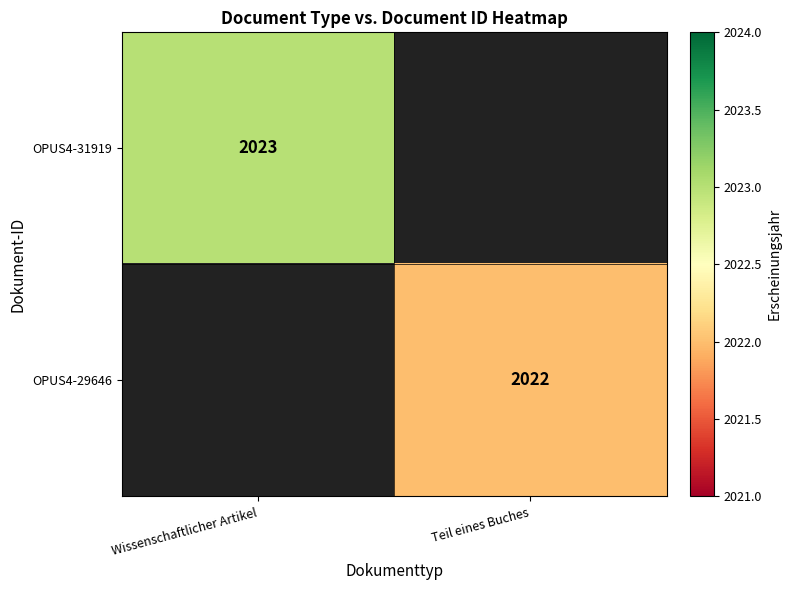

Is the value of OPUS4-31919 at Wissenschaftlicher Artikel greater than the value of OPUS4-29646 at Teil eines Buches?

Yes